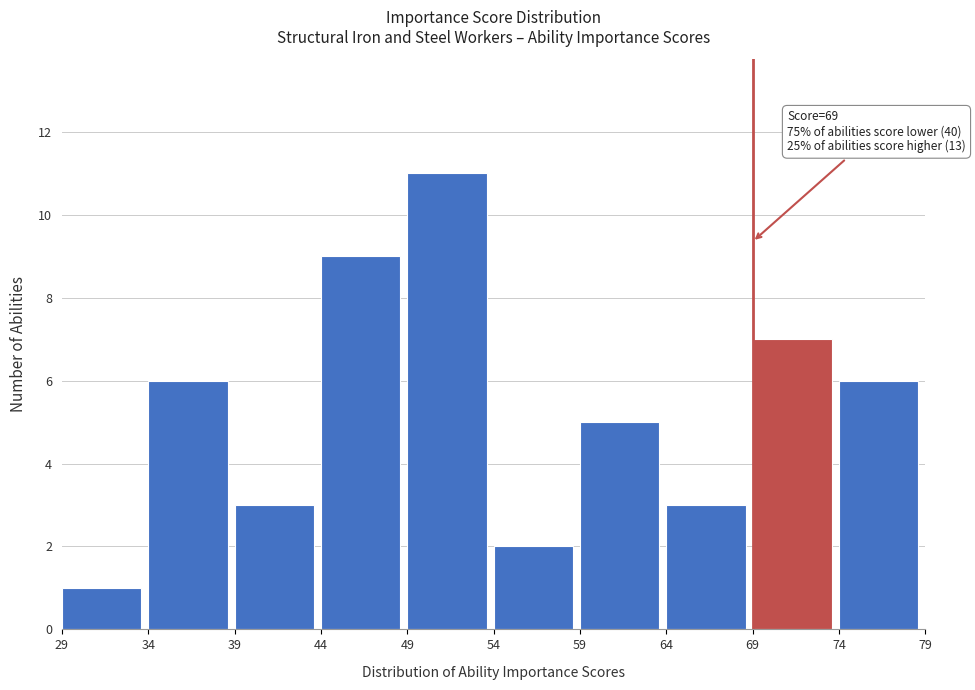

Which range on the x-axis has the tallest bar?

49 to 54